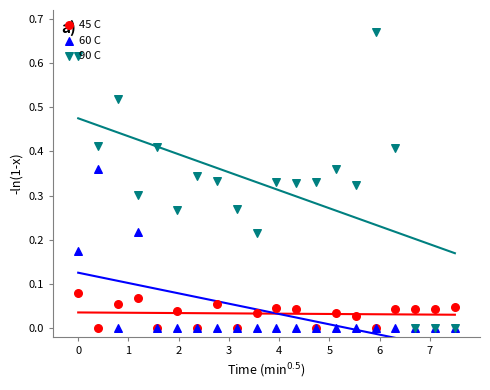

Which series reaches the minimum Y coordinate?

45 C